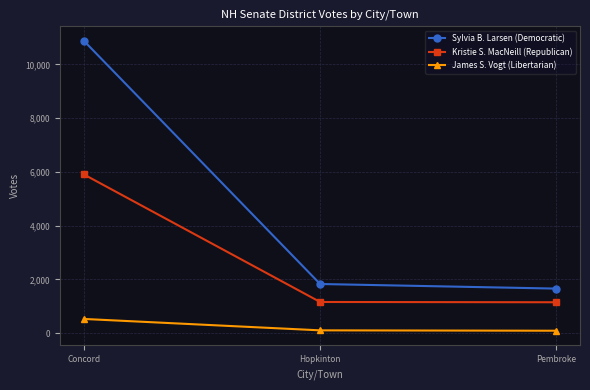

Which series has the largest total across all categories?

Sylvia B. Larsen (Democratic)